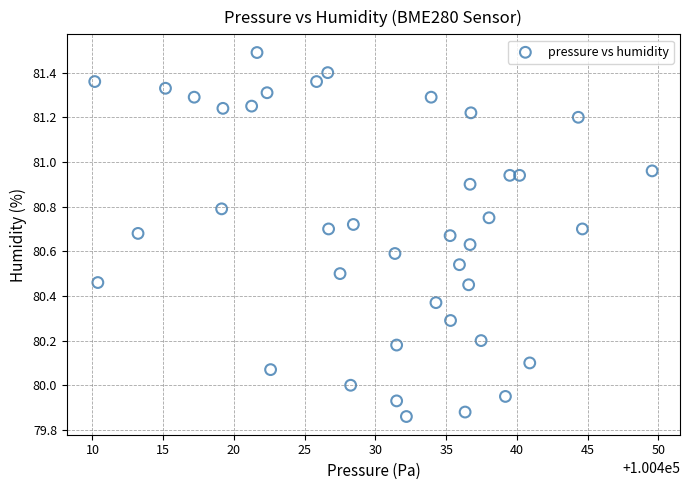

What is the range of Y values (max minus min)?

1.6